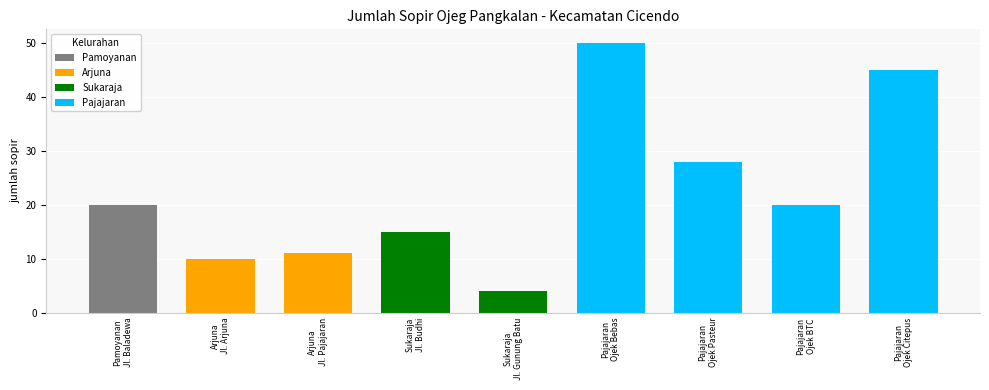

Approximately how many times larger is the value at Arjuna
Jl. Arjuna compared to Pajajaran
Ojek BTC?

0.5